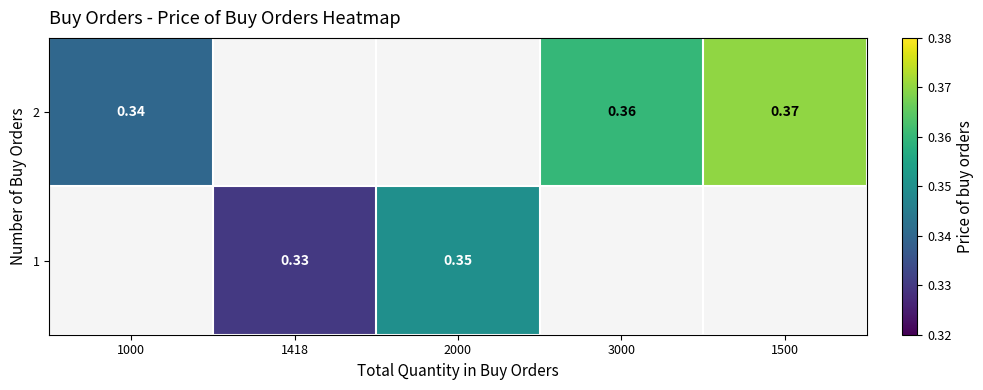

Count the number of data series in this chart.

2